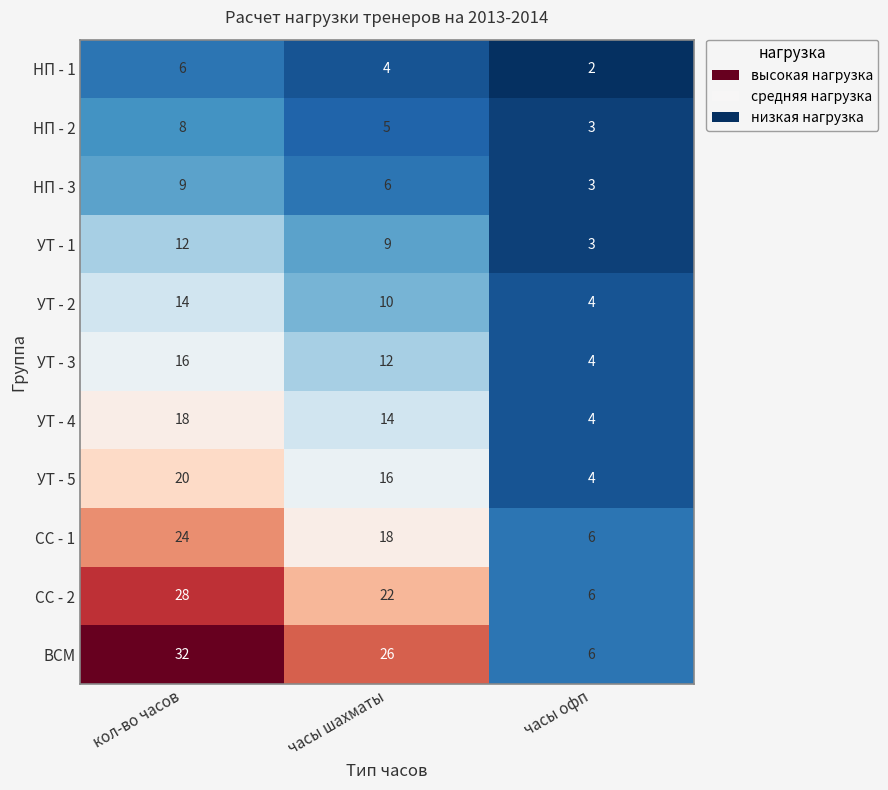

At which label is УТ - 4 closest to 11?

часы шахматы